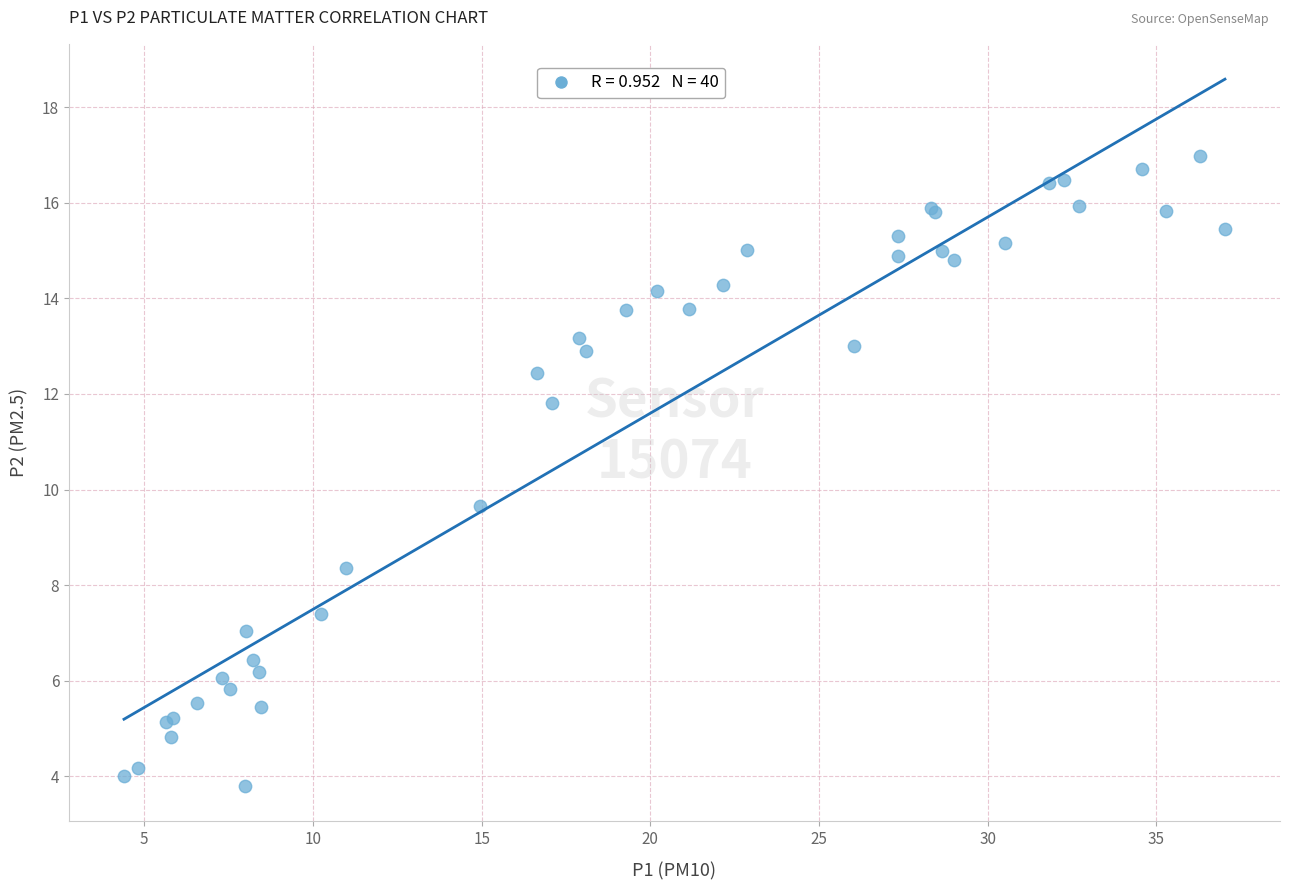

What Y value in the scatter plot is closest to 10?

9.7